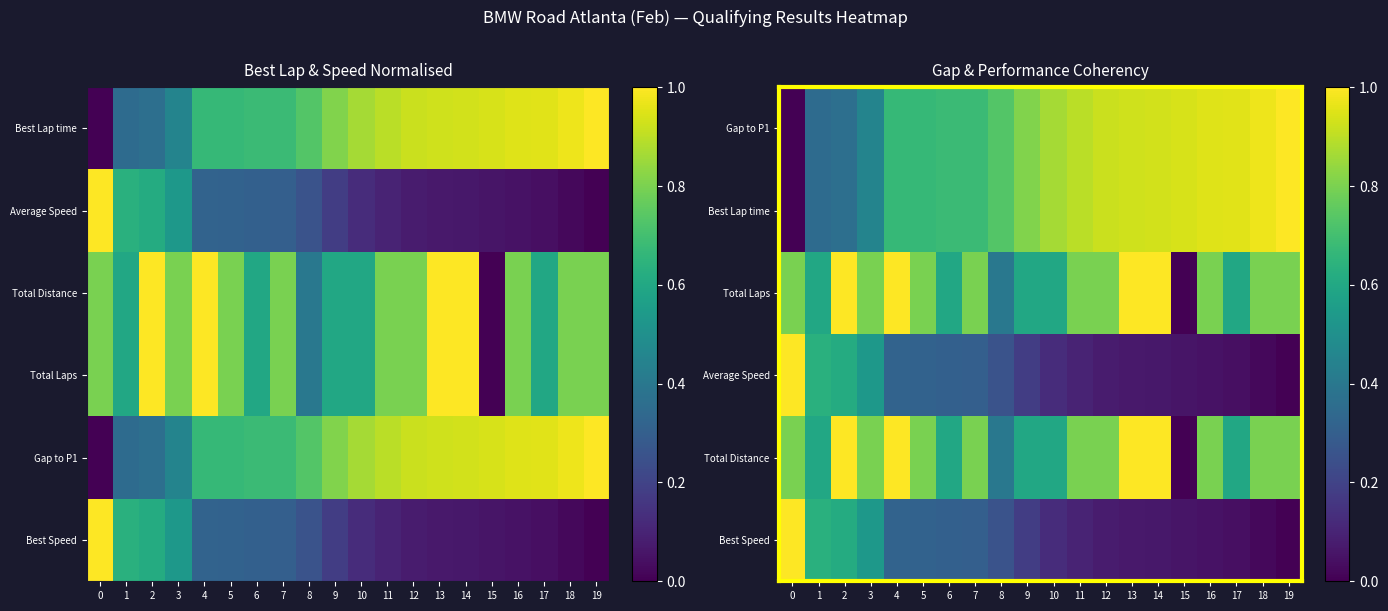

Is the value of Gap to P1 at 9 greater than the value of Average Speed at 1?

Yes